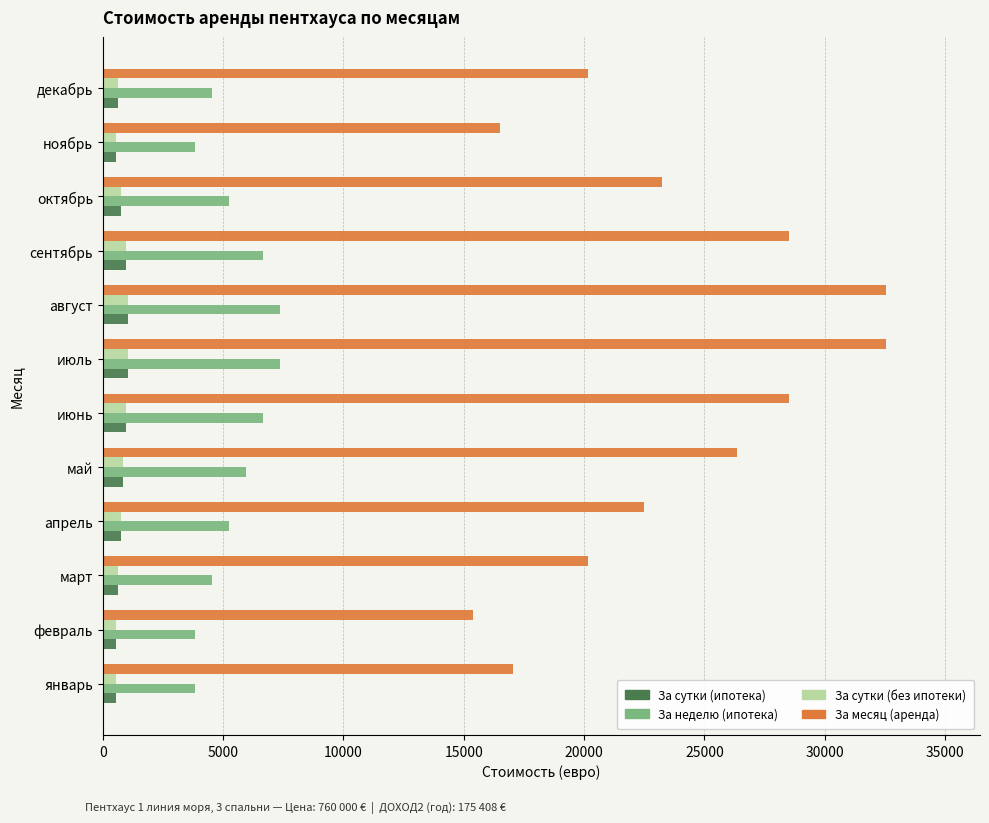

Count the За сутки (без ипотеки) values in the range 650 to 950.

7